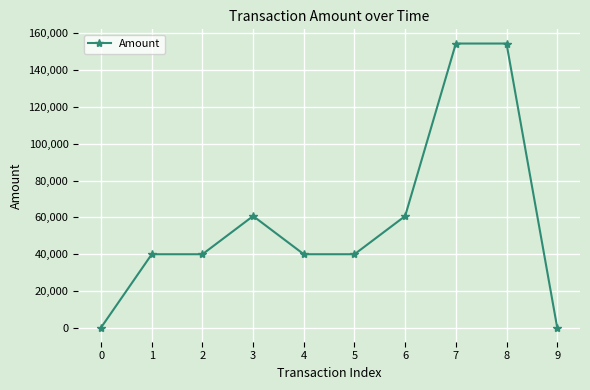

At which label does the data first exceed 39998?

3